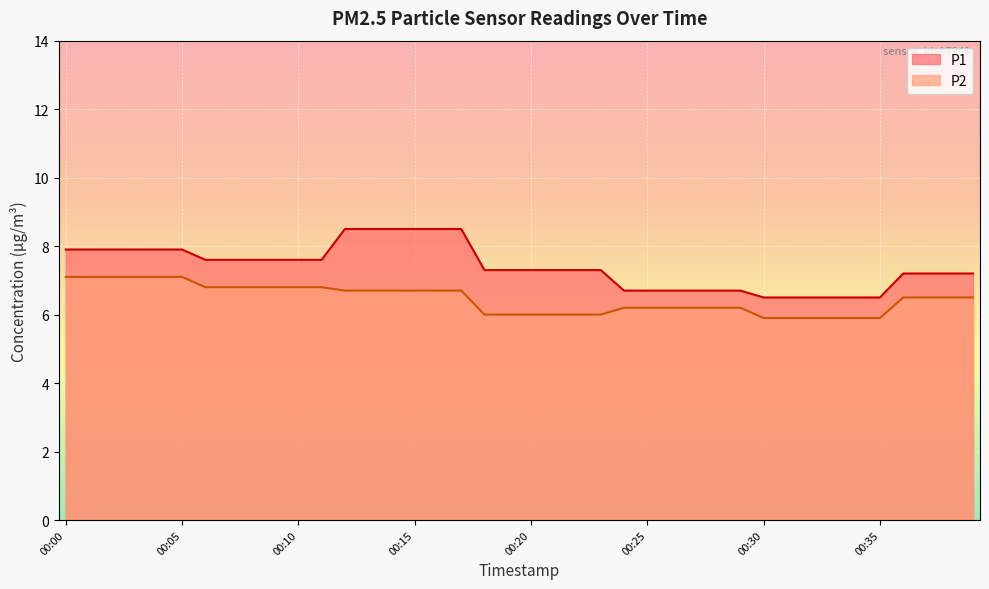

Reading left to right, extract all data points from this chart.

P1: 00:00=7.9	00:01=7.9	00:02=7.9	00:03=7.9	00:04=7.9	00:05=7.9	00:06=7.6	00:07=7.6	00:08=7.6	00:09=7.6	00:10=7.6	00:11=7.6	00:12=8.5	00:13=8.5	00:14=8.5	00:15=8.5	00:16=8.5	00:17=8.5	00:18=7.3	00:19=7.3	00:20=7.3	00:21=7.3	00:22=7.3	00:23=7.3	00:24=6.7	00:25=6.7	00:26=6.7	00:27=6.7	00:28=6.7	00:29=6.7	00:30=6.5	00:31=6.5	00:32=6.5	00:33=6.5	00:34=6.5	00:35=6.5	00:36=7.2	00:37=7.2	00:38=7.2	00:39=7.2
P2: 00:00=7.1	00:01=7.1	00:02=7.1	00:03=7.1	00:04=7.1	00:05=7.1	00:06=6.8	00:07=6.8	00:08=6.8	00:09=6.8	00:10=6.8	00:11=6.8	00:12=6.7	00:13=6.7	00:14=6.7	00:15=6.7	00:16=6.7	00:17=6.7	00:18=6.0	00:19=6.0	00:20=6.0	00:21=6.0	00:22=6.0	00:23=6.0	00:24=6.2	00:25=6.2	00:26=6.2	00:27=6.2	00:28=6.2	00:29=6.2	00:30=5.9	00:31=5.9	00:32=5.9	00:33=5.9	00:34=5.9	00:35=5.9	00:36=6.5	00:37=6.5	00:38=6.5	00:39=6.5